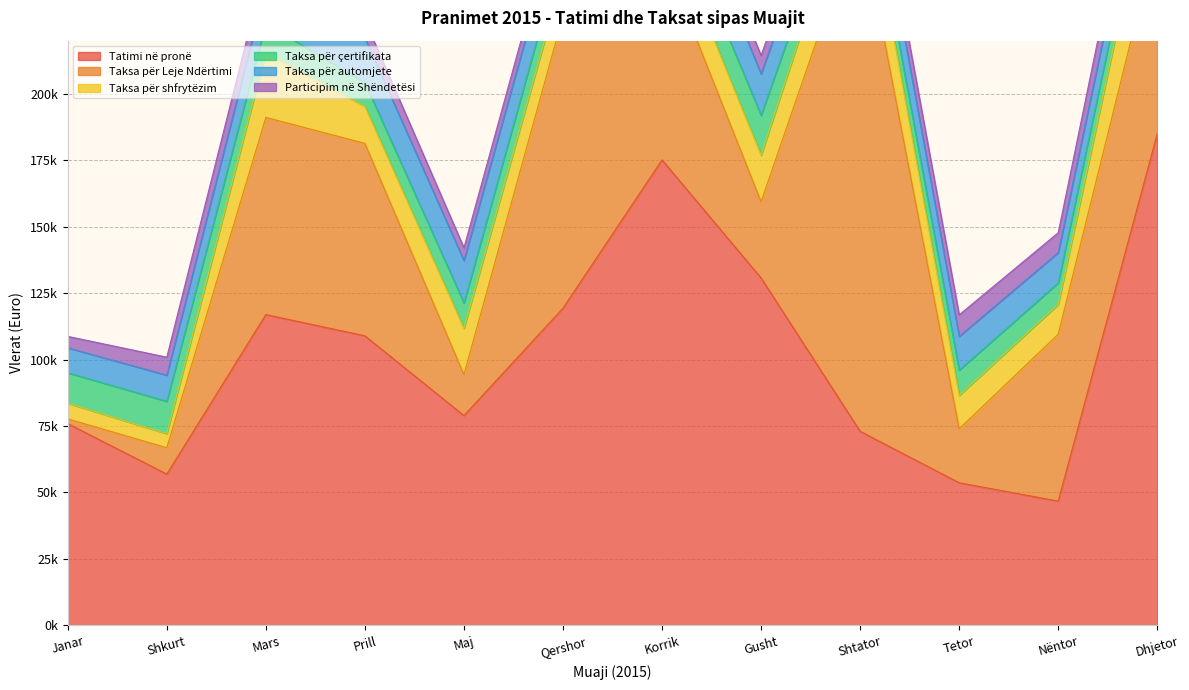

At which label does Participim në Shëndetësi first exceed 6937?

Mars